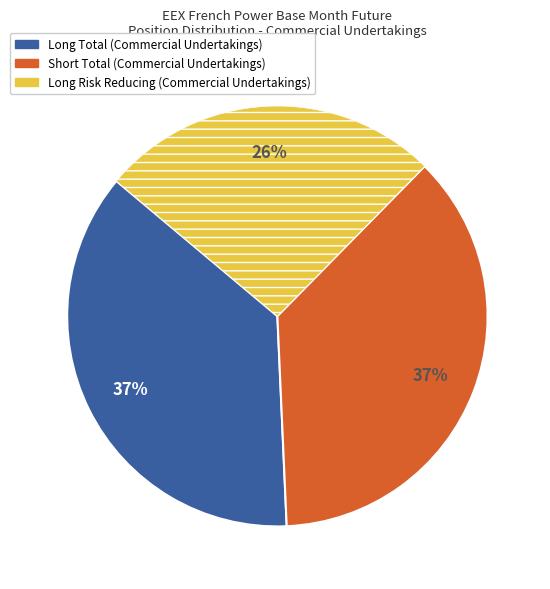

To the nearest percent, what is the difference between the largest and smallest slice percentages?

11%